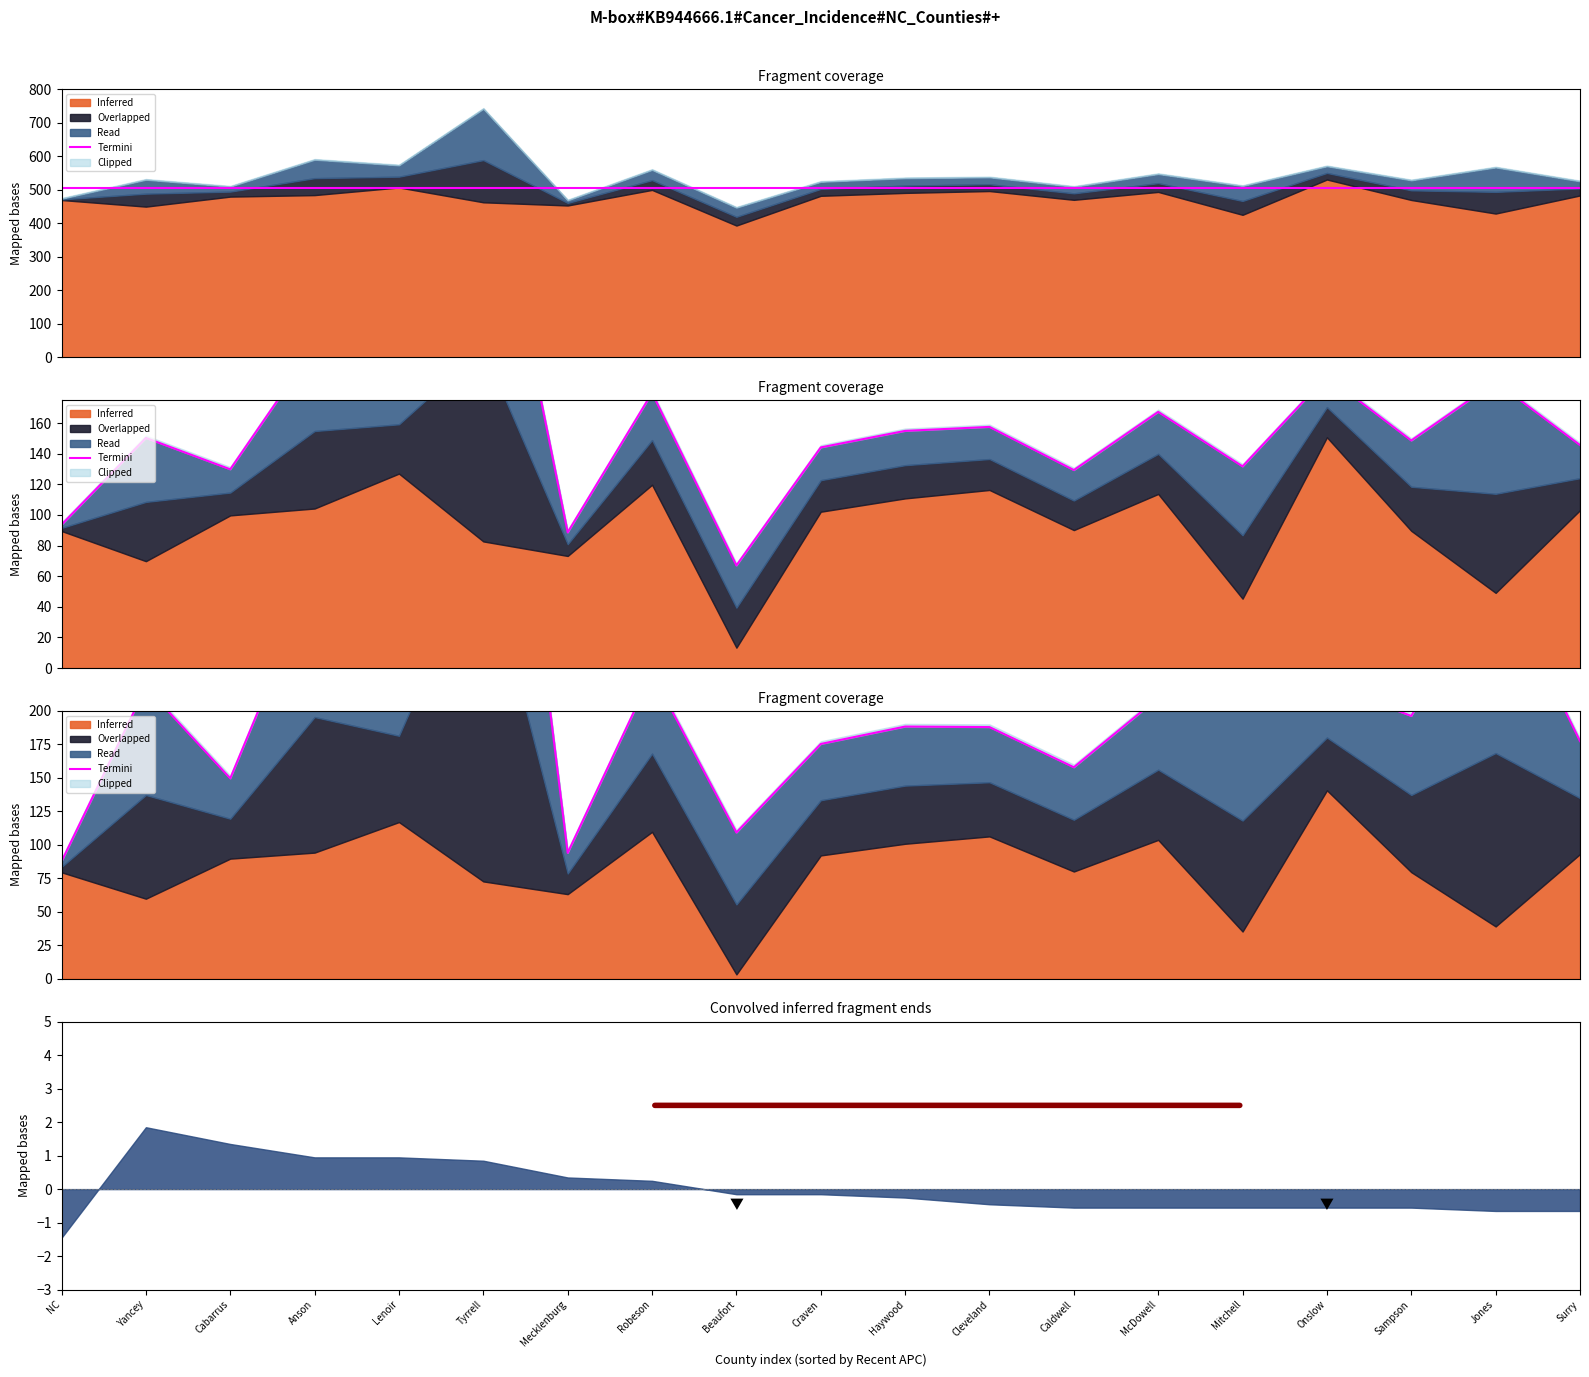

What is the difference between the maximum and minimum values?

516.4